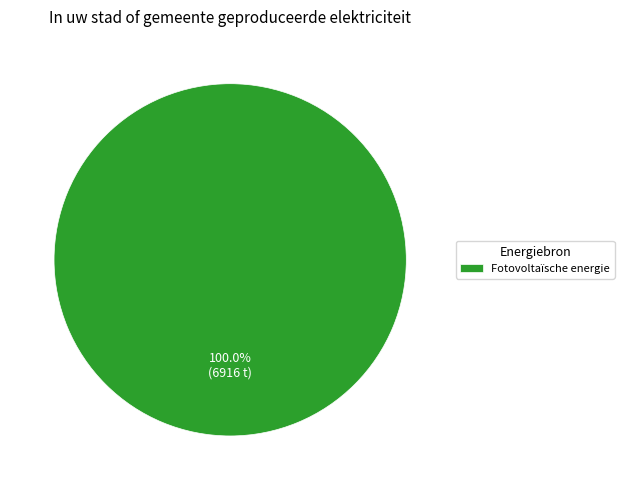

Rank the categories by value from highest to lowest.

Fotovoltaïsche energie